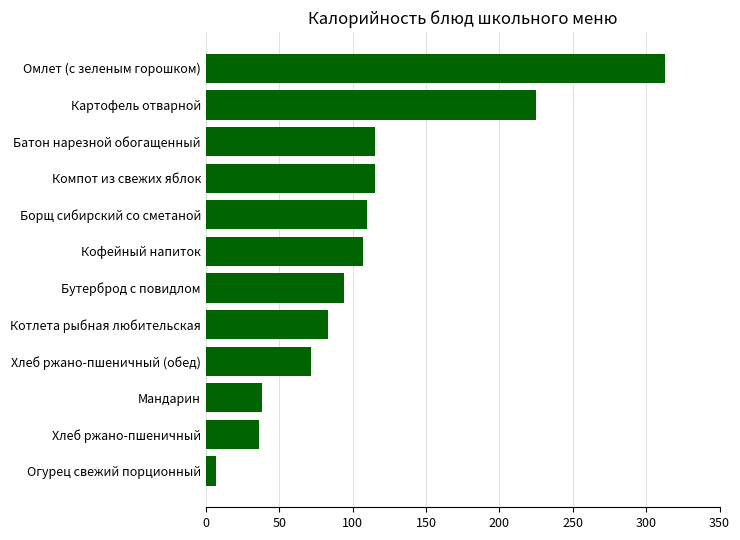

What is the sum of all values?

1315